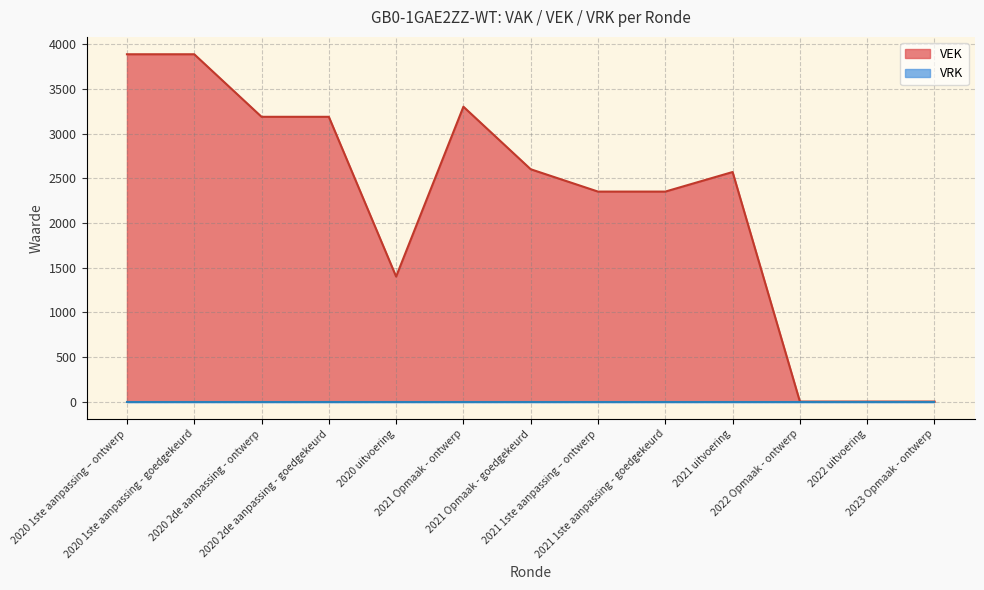

Rank the categories by value from lowest to highest.

2022 Opmaak - ontwerp, 2022 uitvoering, 2023 Opmaak - ontwerp, 2020 uitvoering, 2021 1ste aanpassing – ontwerp, 2021 1ste aanpassing - goedgekeurd, 2021 uitvoering, 2021 Opmaak - goedgekeurd, 2020 2de aanpassing - ontwerp, 2020 2de aanpassing - goedgekeurd, 2021 Opmaak - ontwerp, 2020 1ste aanpassing – ontwerp, 2020 1ste aanpassing - goedgekeurd